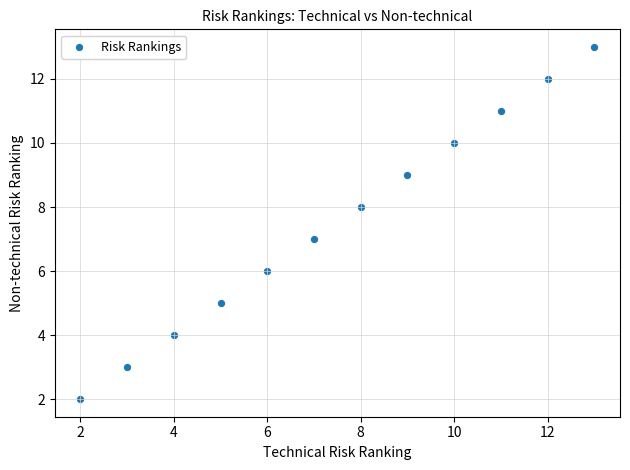

What is the average X value?

8